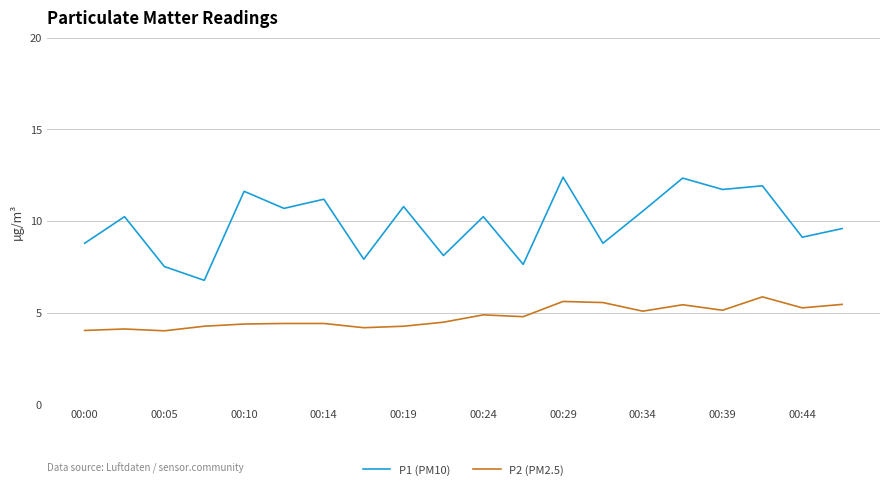

Which series has the largest range (max minus min)?

P1 (PM10)